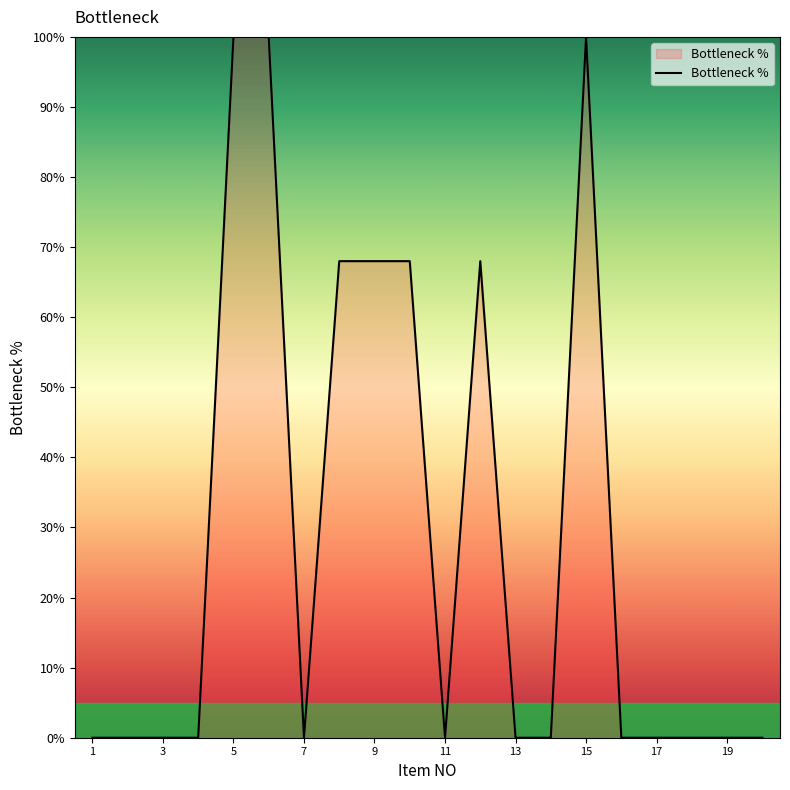

What is the difference between the maximum and minimum values?

100